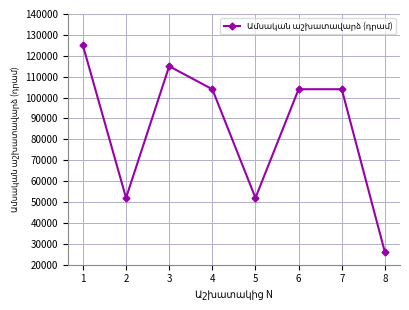

Which has a higher value, 6 or 8?

6